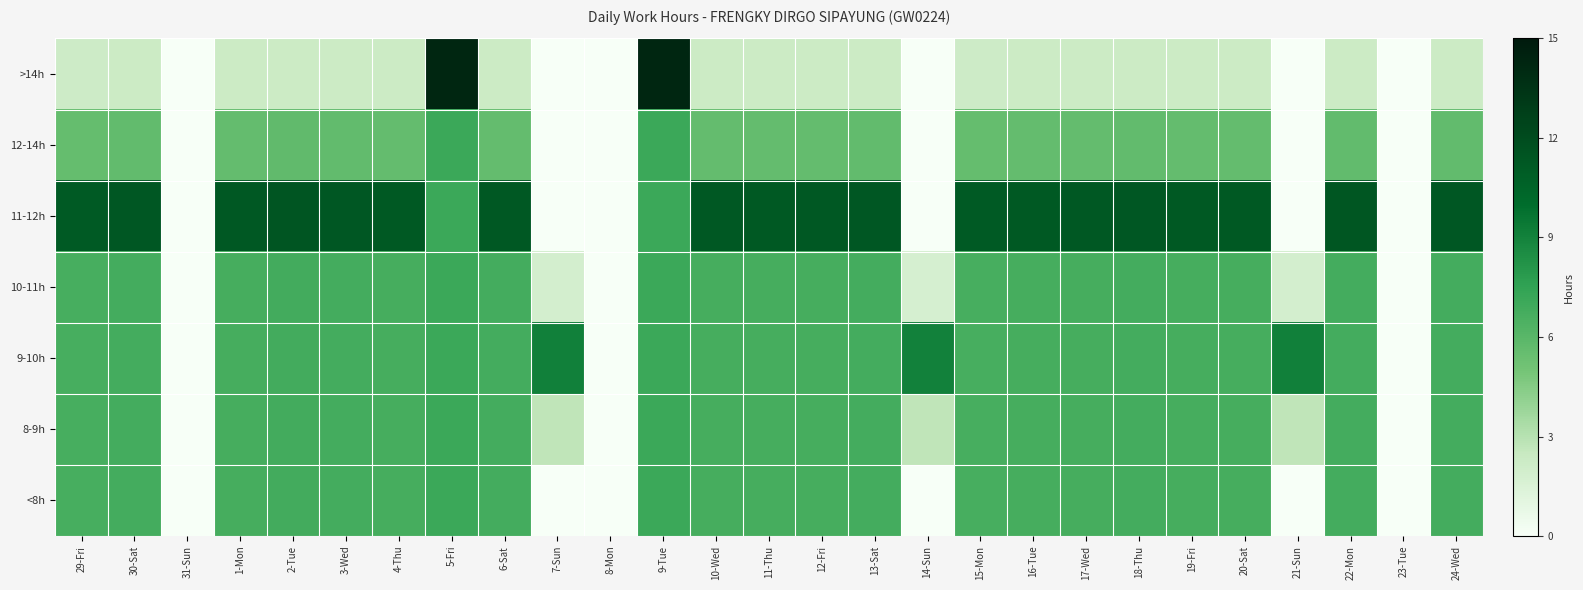

Reading left to right, extract all data points from this chart.

>14h: 29-Fri=2.2	30-Sat=2.3	31-Sun=0.0	1-Mon=2.2	2-Tue=2.3	3-Wed=2.3	4-Thu=2.2	5-Fri=14.2	6-Sat=2.2	7-Sun=0.0	8-Mon=0.0	9-Tue=14.2	10-Wed=2.2	11-Thu=2.2	12-Fri=2.2	13-Sat=2.2	14-Sun=0.0	15-Mon=2.2	16-Tue=2.2	17-Wed=2.2	18-Thu=2.3	19-Fri=2.2	20-Sat=2.2	21-Sun=0.0	22-Mon=2.3	23-Tue=0.0	24-Wed=2.3
12-14h: 29-Fri=5.6	30-Sat=5.6	31-Sun=0.0	1-Mon=5.6	2-Tue=5.7	3-Wed=5.6	4-Thu=5.6	5-Fri=7.1	6-Sat=5.6	7-Sun=0.0	8-Mon=0.0	9-Tue=7.1	10-Wed=5.6	11-Thu=5.6	12-Fri=5.6	13-Sat=5.6	14-Sun=0.0	15-Mon=5.6	16-Tue=5.6	17-Wed=5.6	18-Thu=5.6	19-Fri=5.6	20-Sat=5.6	21-Sun=0.0	22-Mon=5.7	23-Tue=0.0	24-Wed=5.6
11-12h: 29-Fri=11.1	30-Sat=11.3	31-Sun=0.0	1-Mon=11.2	2-Tue=11.4	3-Wed=11.3	4-Thu=11.2	5-Fri=7.1	6-Sat=11.2	7-Sun=0.0	8-Mon=0.0	9-Tue=7.1	10-Wed=11.2	11-Thu=11.2	12-Fri=11.2	13-Sat=11.2	14-Sun=0.0	15-Mon=11.1	16-Tue=11.2	17-Wed=11.2	18-Thu=11.3	19-Fri=11.2	20-Sat=11.2	21-Sun=0.0	22-Mon=11.3	23-Tue=0.0	24-Wed=11.3
10-11h: 29-Fri=6.7	30-Sat=6.8	31-Sun=0.0	1-Mon=6.7	2-Tue=6.9	3-Wed=6.8	4-Thu=6.7	5-Fri=7.1	6-Sat=6.7	7-Sun=1.8	8-Mon=0.0	9-Tue=7.1	10-Wed=6.7	11-Thu=6.7	12-Fri=6.7	13-Sat=6.8	14-Sun=1.8	15-Mon=6.7	16-Tue=6.7	17-Wed=6.7	18-Thu=6.8	19-Fri=6.7	20-Sat=6.7	21-Sun=1.8	22-Mon=6.8	23-Tue=0.0	24-Wed=6.8
9-10h: 29-Fri=6.7	30-Sat=6.8	31-Sun=0.0	1-Mon=6.7	2-Tue=6.9	3-Wed=6.8	4-Thu=6.7	5-Fri=7.1	6-Sat=6.7	7-Sun=9.1	8-Mon=0.0	9-Tue=7.1	10-Wed=6.7	11-Thu=6.7	12-Fri=6.7	13-Sat=6.8	14-Sun=9.1	15-Mon=6.7	16-Tue=6.7	17-Wed=6.7	18-Thu=6.8	19-Fri=6.7	20-Sat=6.7	21-Sun=9.1	22-Mon=6.8	23-Tue=0.0	24-Wed=6.8
8-9h: 29-Fri=6.7	30-Sat=6.8	31-Sun=0.0	1-Mon=6.7	2-Tue=6.9	3-Wed=6.8	4-Thu=6.7	5-Fri=7.1	6-Sat=6.7	7-Sun=2.7	8-Mon=0.0	9-Tue=7.1	10-Wed=6.7	11-Thu=6.7	12-Fri=6.7	13-Sat=6.8	14-Sun=2.7	15-Mon=6.7	16-Tue=6.7	17-Wed=6.7	18-Thu=6.8	19-Fri=6.7	20-Sat=6.7	21-Sun=2.7	22-Mon=6.8	23-Tue=0.0	24-Wed=6.8
<8h: 29-Fri=6.7	30-Sat=6.8	31-Sun=0.0	1-Mon=6.7	2-Tue=6.9	3-Wed=6.8	4-Thu=6.7	5-Fri=7.1	6-Sat=6.7	7-Sun=0.0	8-Mon=0.0	9-Tue=7.1	10-Wed=6.7	11-Thu=6.7	12-Fri=6.7	13-Sat=6.8	14-Sun=0.0	15-Mon=6.7	16-Tue=6.7	17-Wed=6.7	18-Thu=6.8	19-Fri=6.7	20-Sat=6.7	21-Sun=0.0	22-Mon=6.8	23-Tue=0.0	24-Wed=6.8